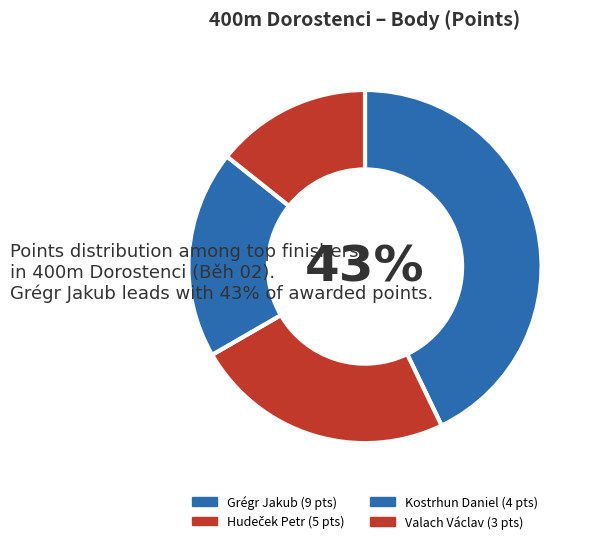

How many segments does this pie chart have?

4